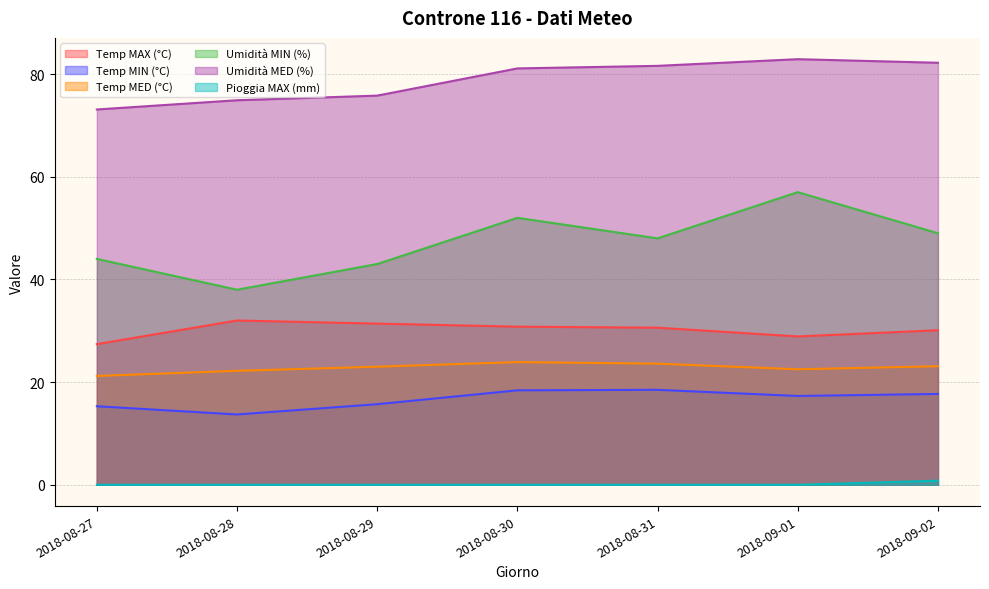

Which series has the widest spread of values?

Umidità MIN (%)